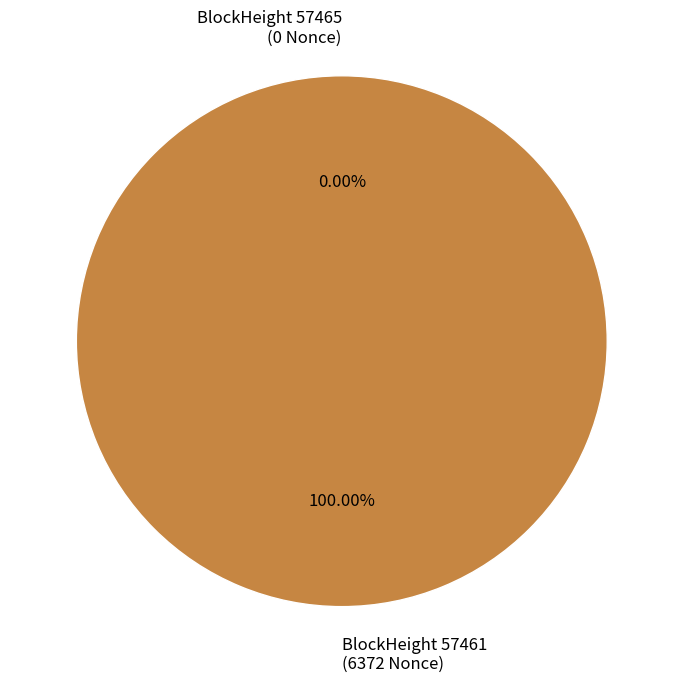

What percentage is NOT represented by 57465?

100.0%